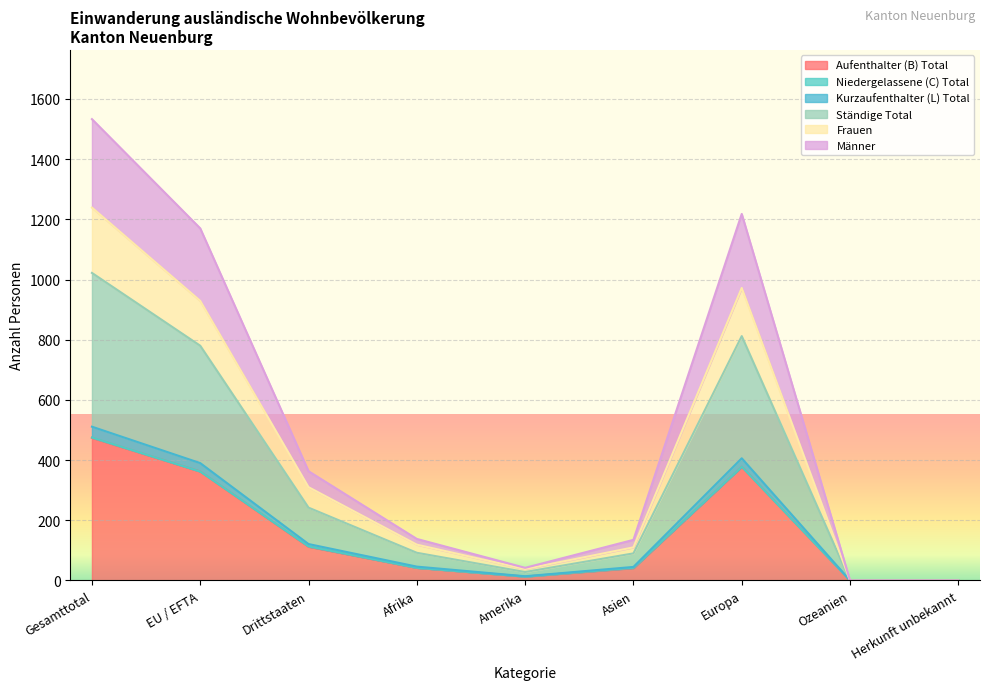

True or false: Frauen has a value of 119 at Afrika.

True